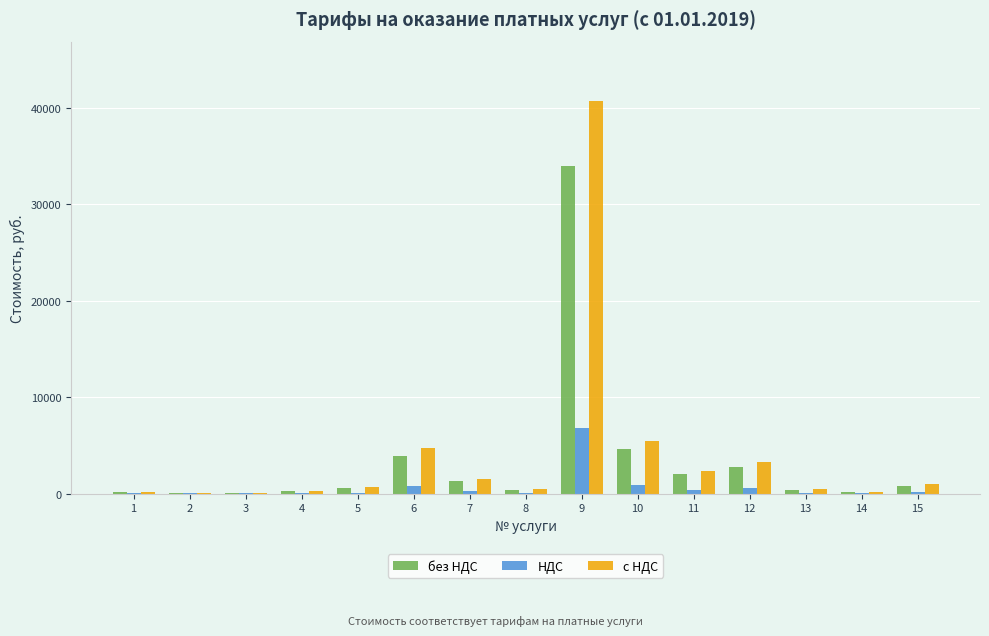

How many groups of bars are there?

15